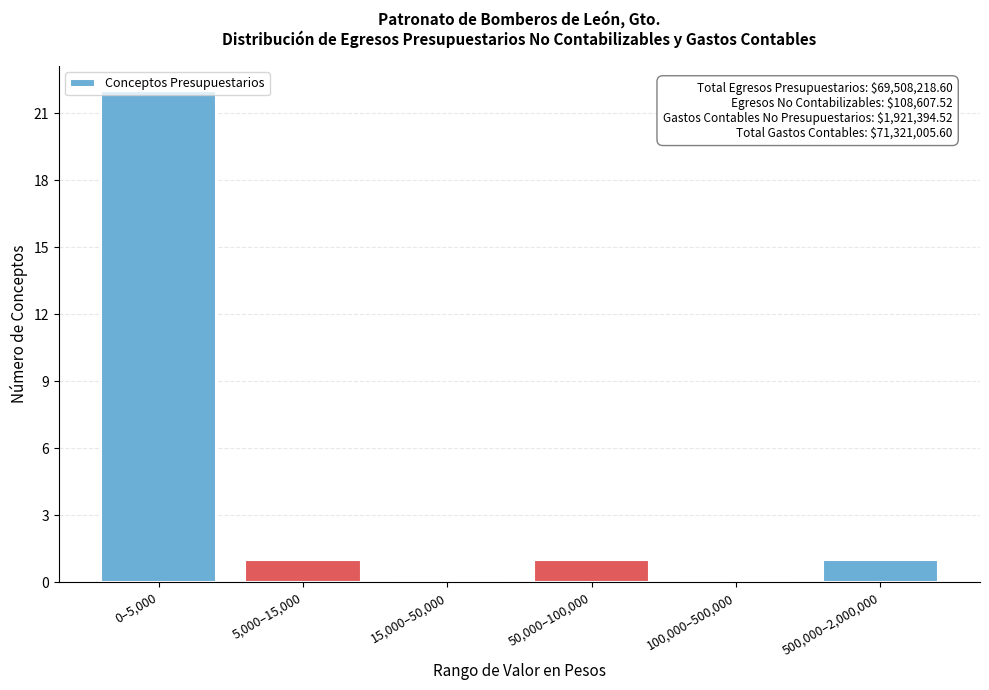

The value at 5,000–15,000 is 1. True or false?

True